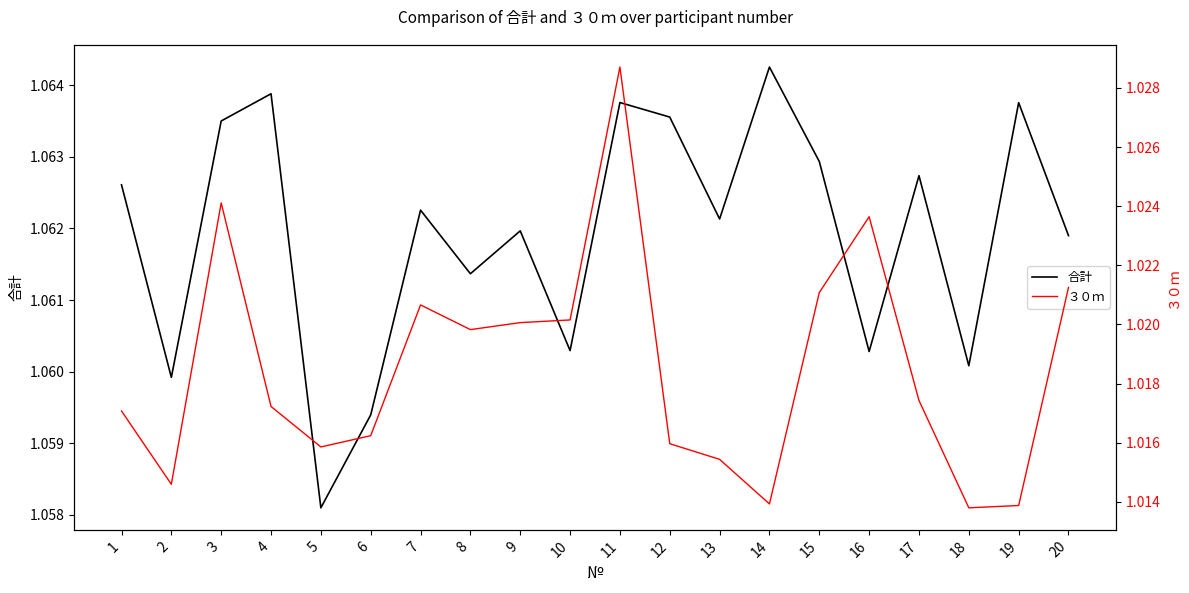

In 合計, how many points are higher than both neighbors (excluding endpoints)?

7